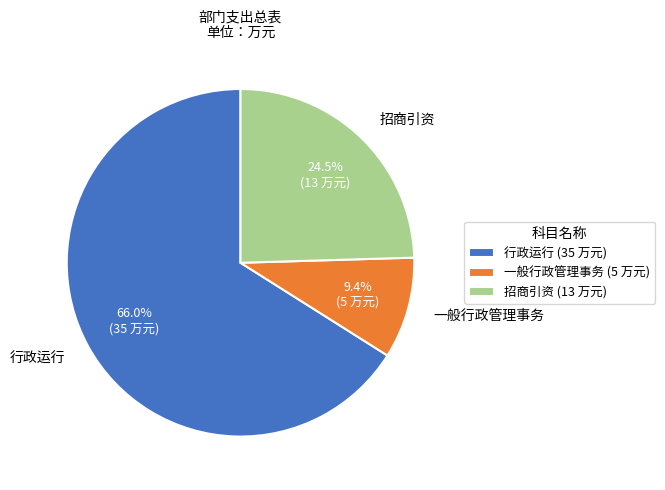

To the nearest percent, what is the difference between the largest and smallest slice percentages?

57%